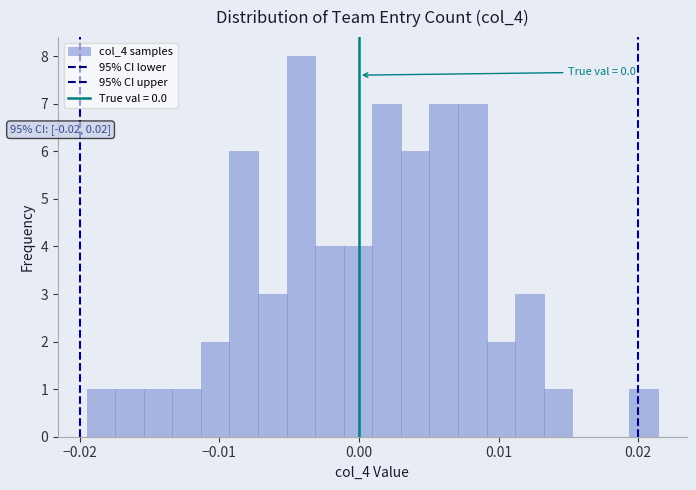

Around what value on the x-axis is the tallest bar? Give the approximate position of its centre, as read against the axis.

-0.004